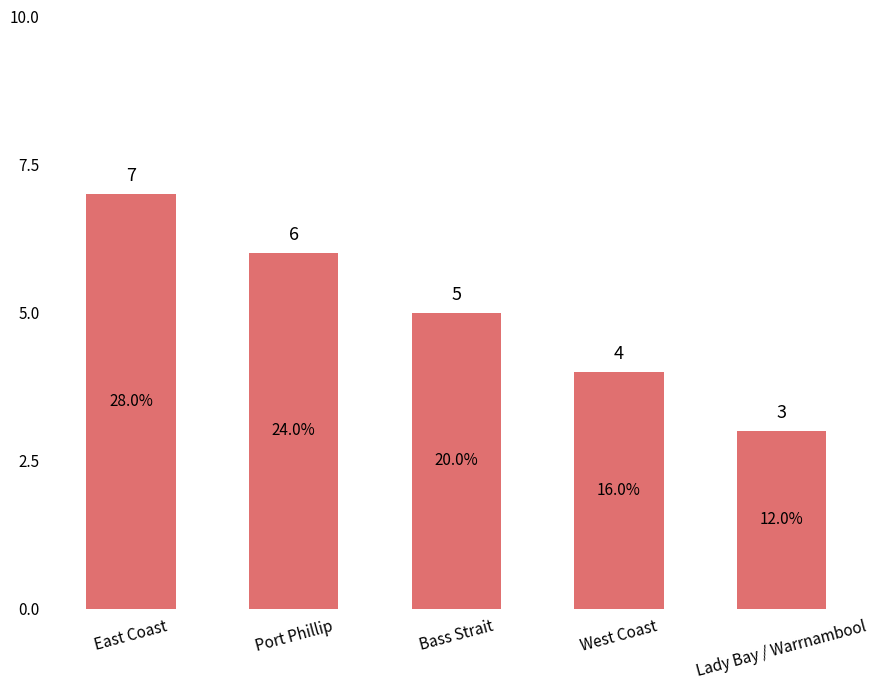

Is it true that the value at West Coast is 4?

True